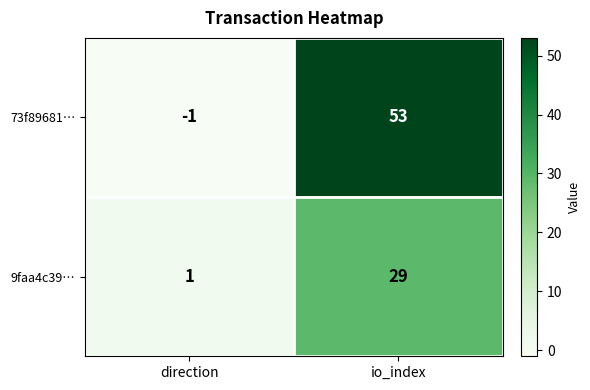

At how many categories does at least one series exceed 46?

1